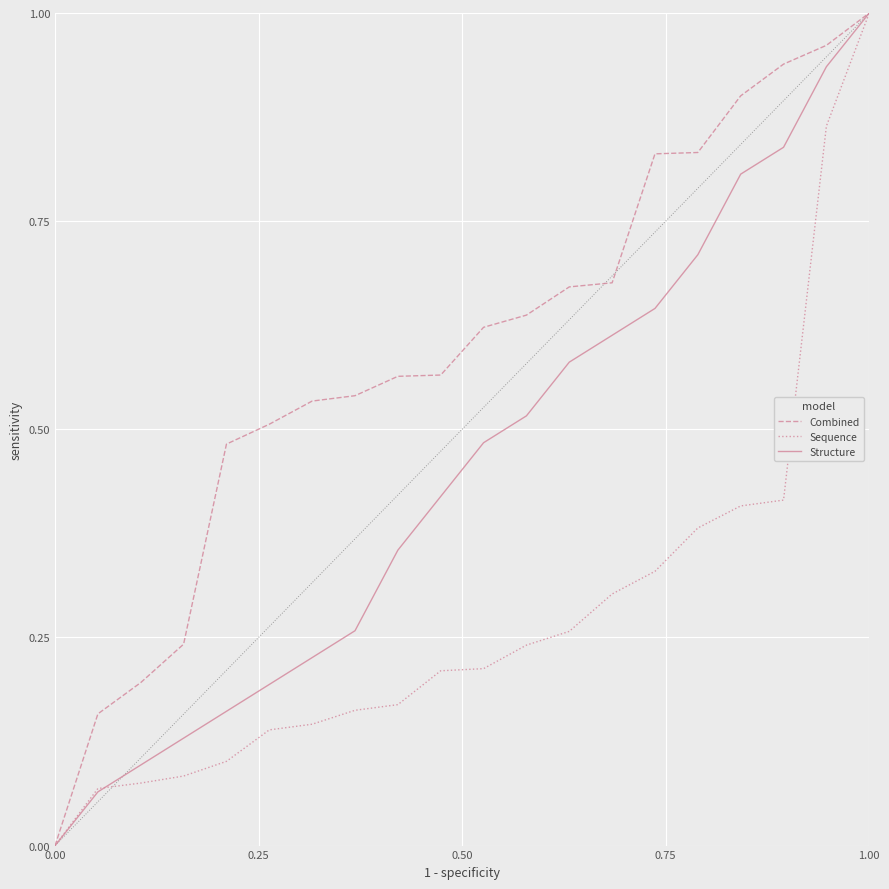

List the series in order of their overall mean, lowest first.

Sequence, Structure, Combined